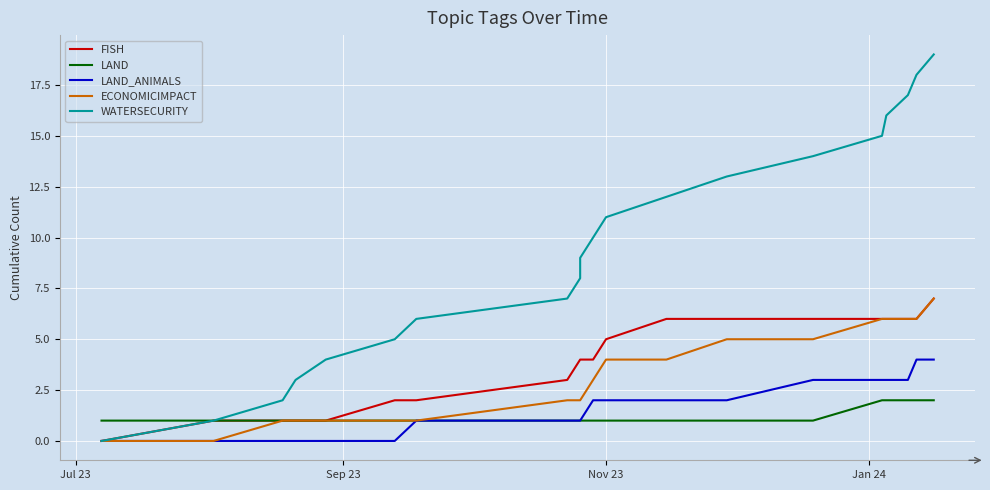

Does the chart display data point markers on the line(s)?

No